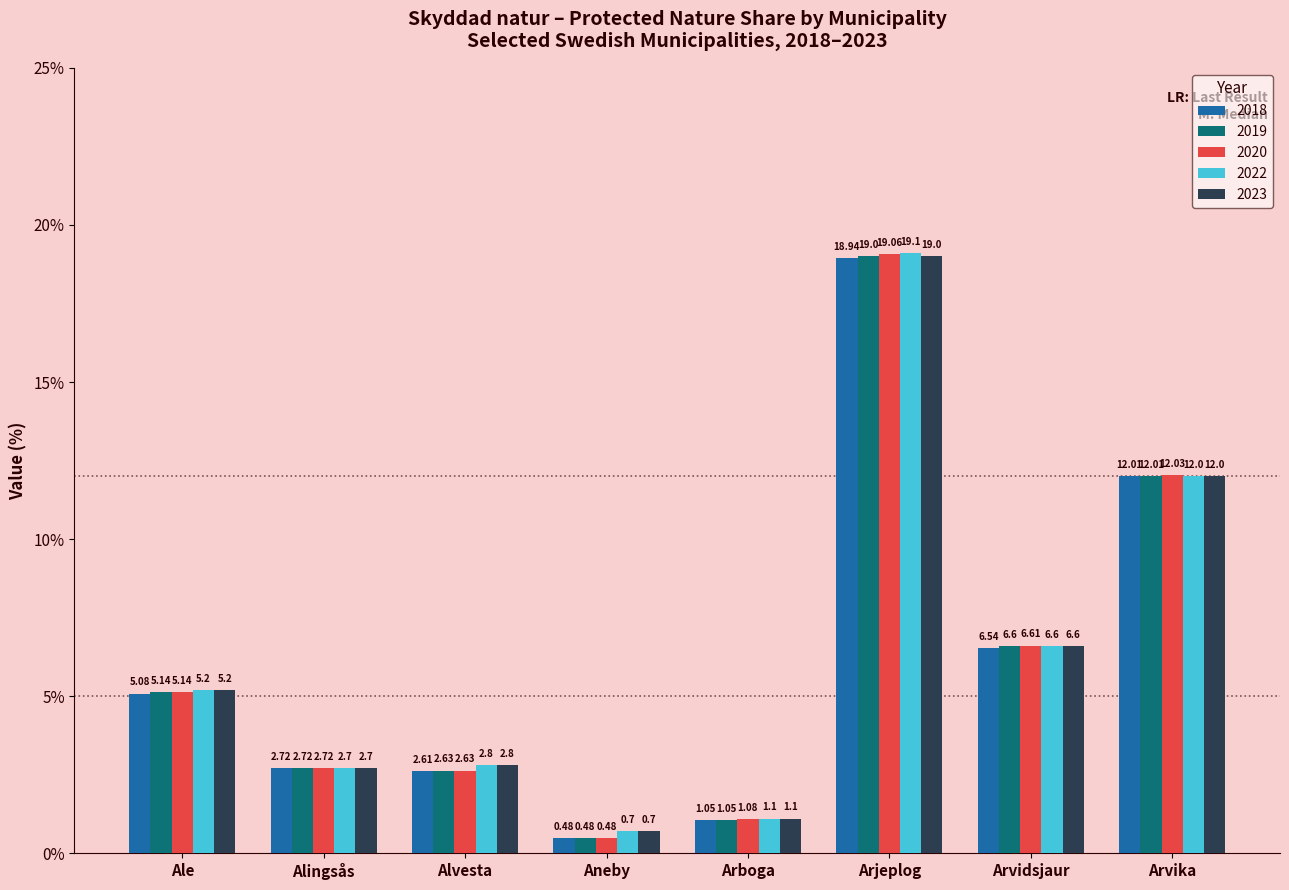

Rank the categories by 2023 value from lowest to highest.

Aneby, Arboga, Alingsås, Alvesta, Ale, Arvidsjaur, Arvika, Arjeplog